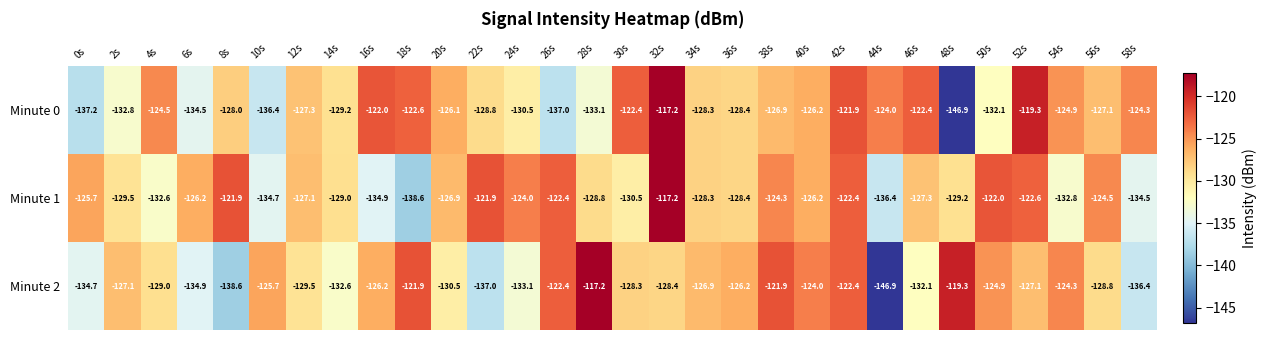

The Minute 0 series shows -119.3 at 52s. True or false?

True